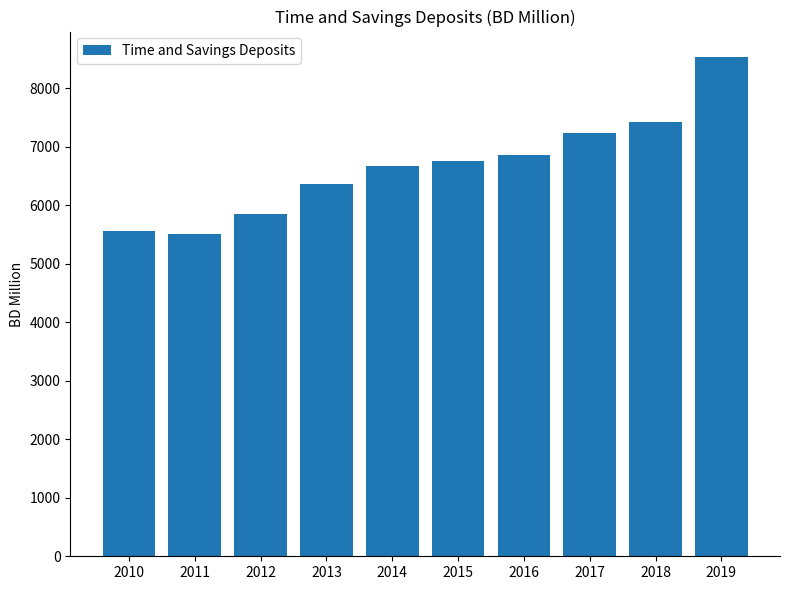

How many bars are there in total?

10